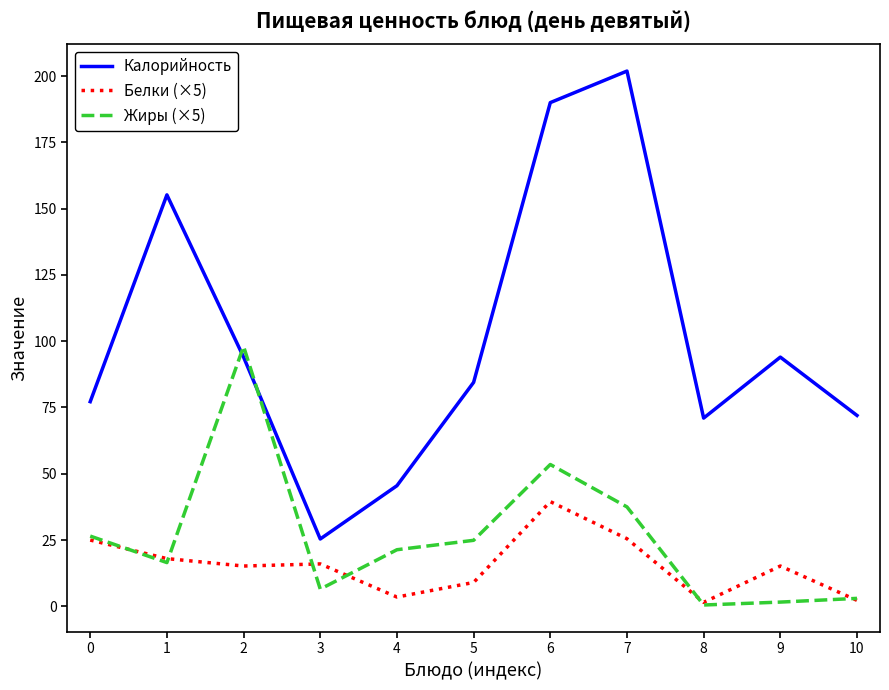

Rank the series by their maximum value, from lowest to highest.

Белки (×5), Жиры (×5), Калорийность